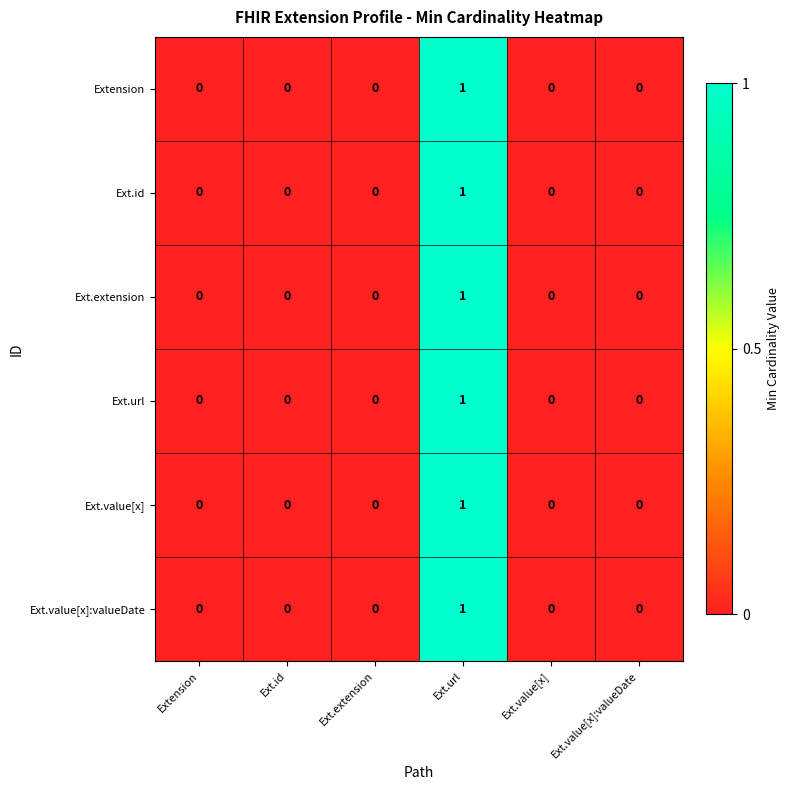

How many Ext.id values are between 0 and 1?

6